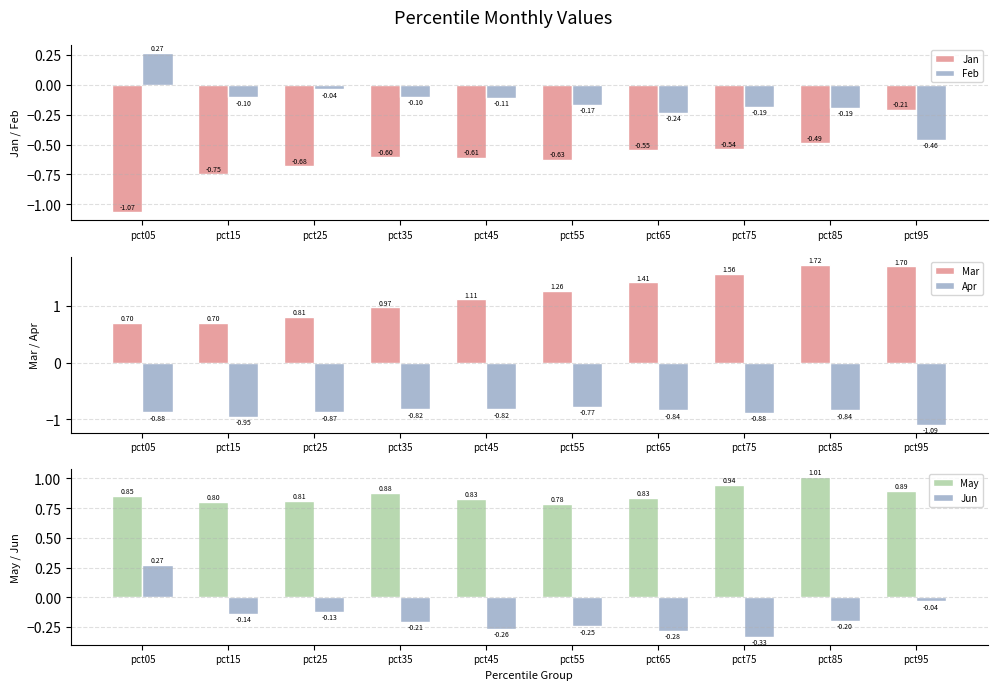

What is the total value across all series at pct75?

0.6